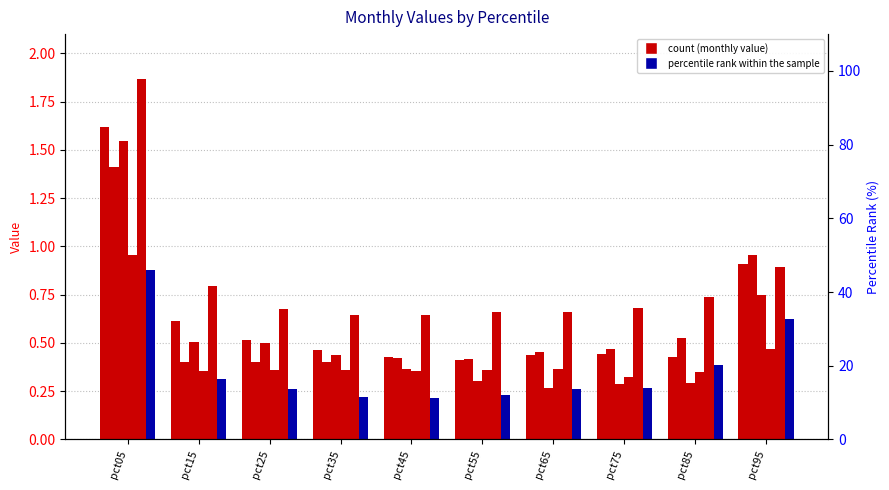

Is the value of Jan at pct15 greater than the value of Feb at pct25?

Yes